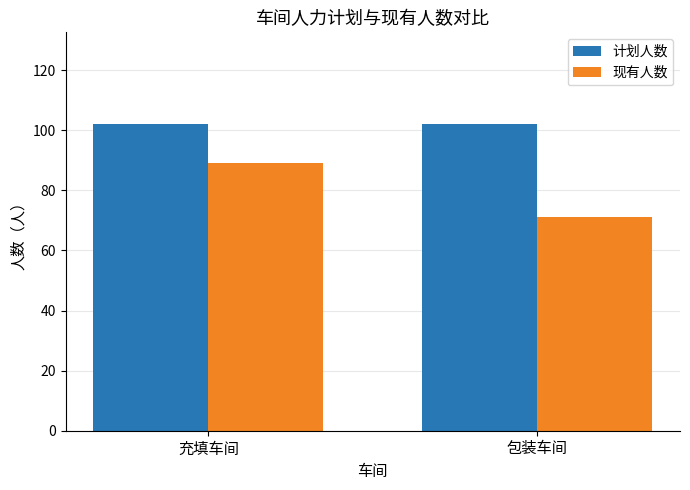

At which label does 现有人数 reach its peak?

充填车间